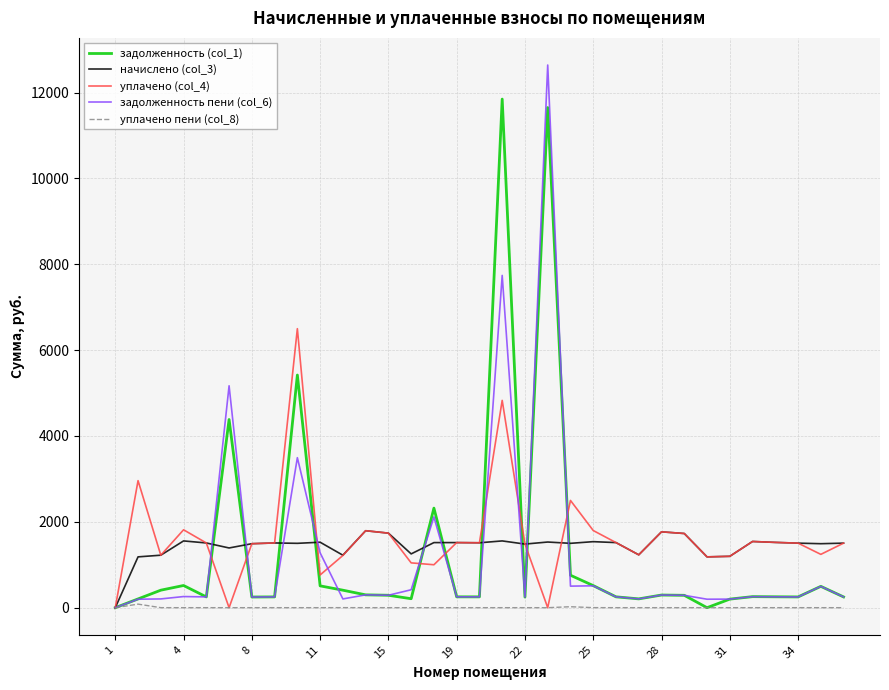

What is the maximum value shown in the chart?

12641.4